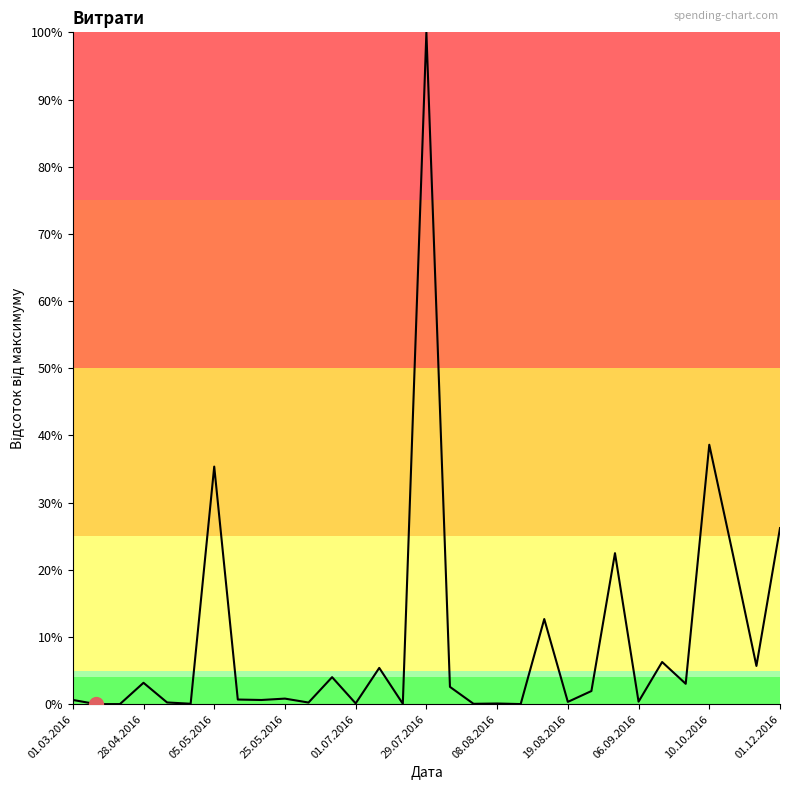

What is the greatest value displayed?

100.0